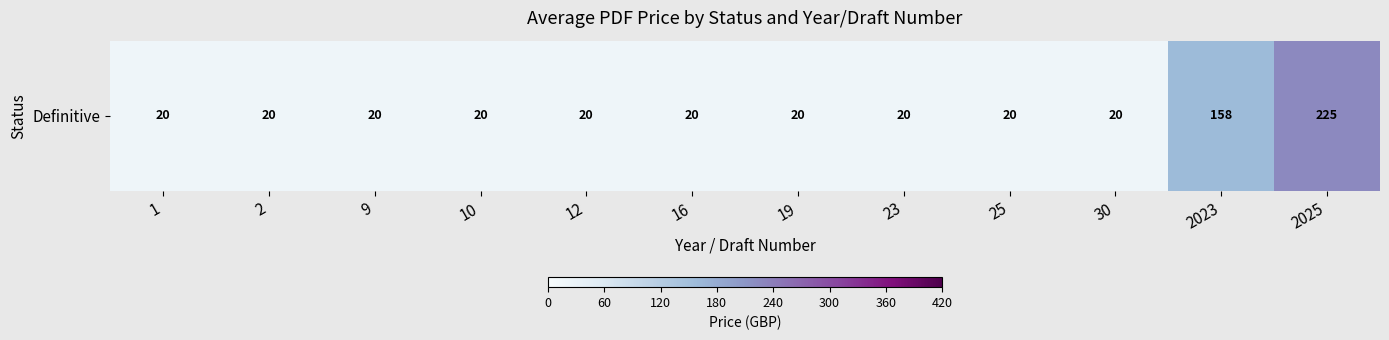

What is the sum of all values?

582.9